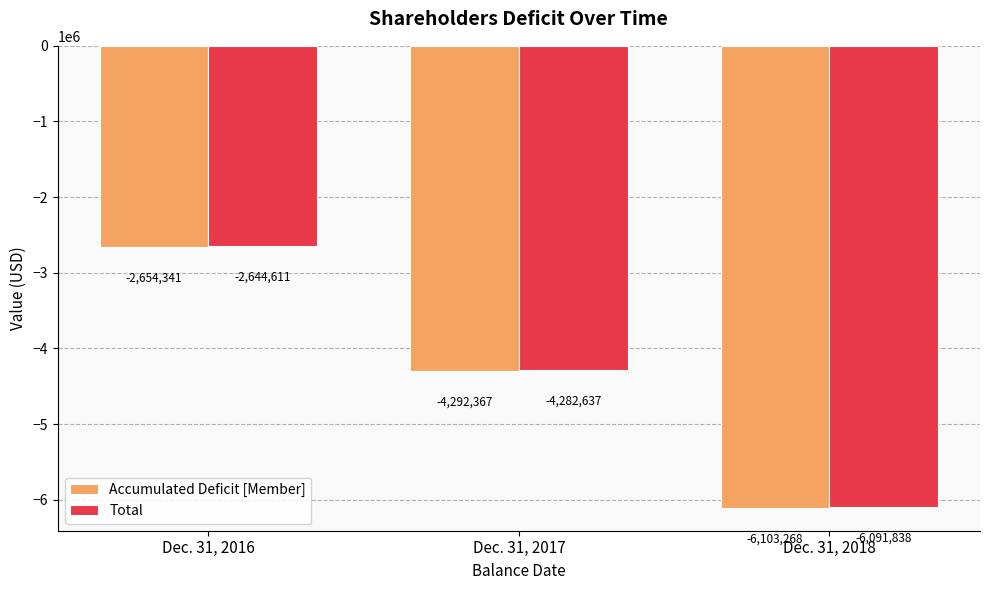

Which series has the largest total across all categories?

Total